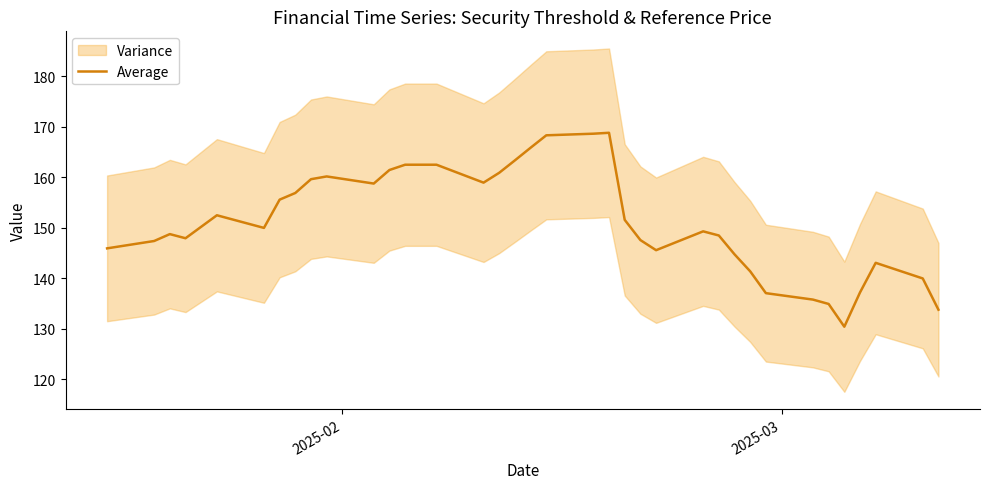

The value at 7 is 212.2. True or false?

False